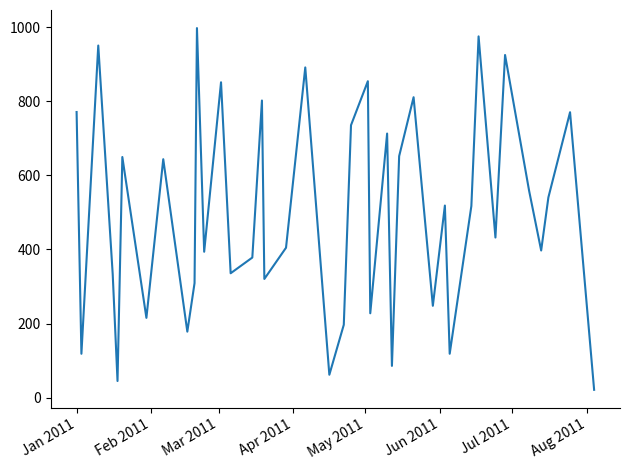

What is the difference between the maximum and minimum values?

976.6